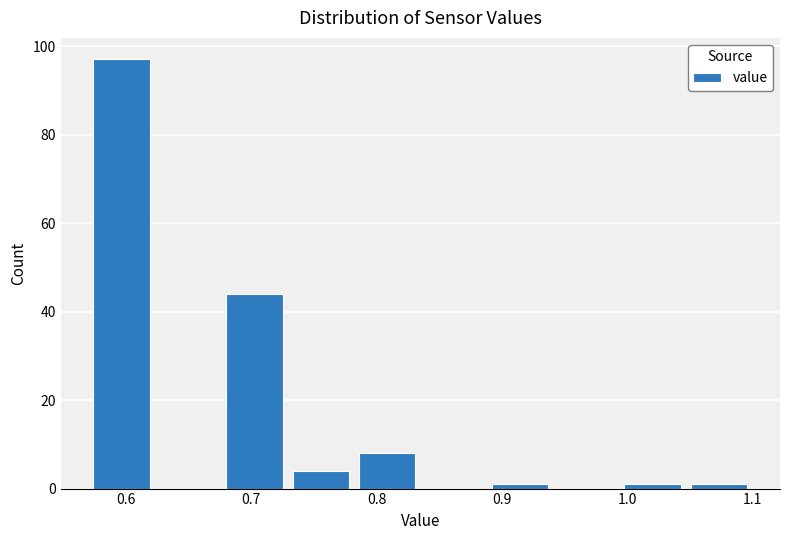

What is the height of the bar covering 0.782 to 0.835 on the x-axis? Neither the bar edges nor the heights are printed on the chart, so give them approximately, as read against the axes.

8